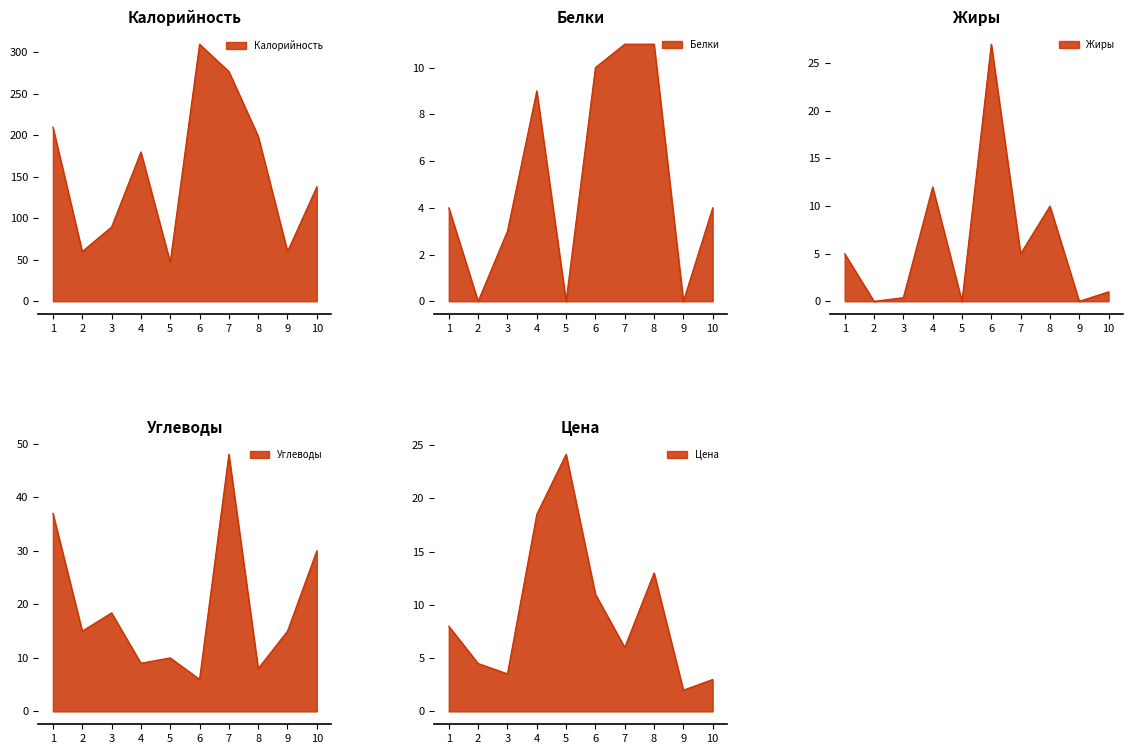

How many data points in Белки are less than 4?

4